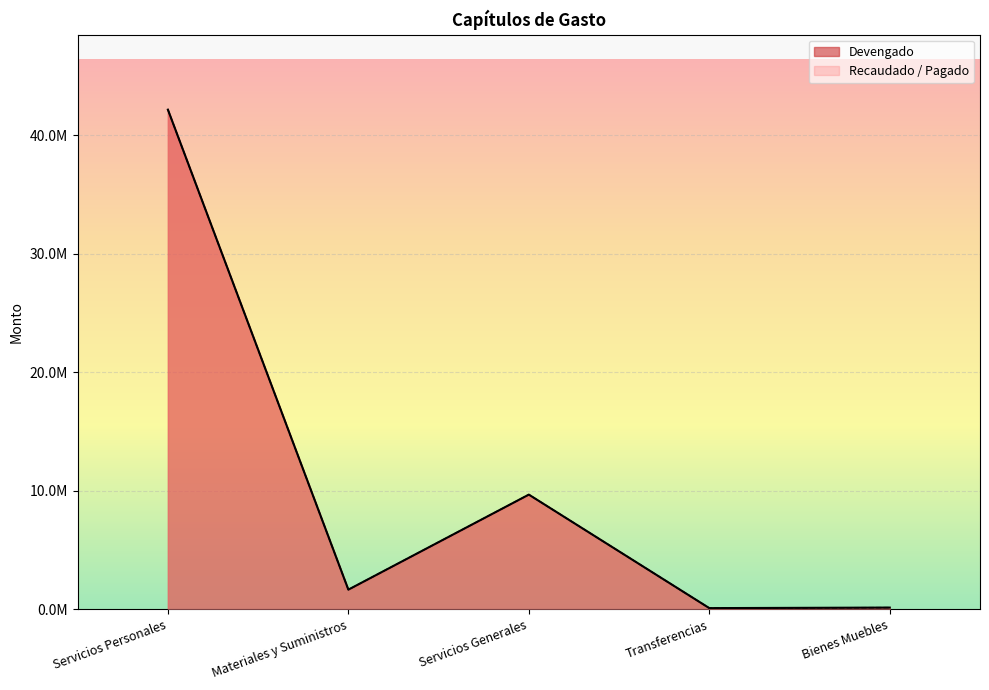

True or false: Devengado has a value of 42177902.6 at Servicios Personales.

True